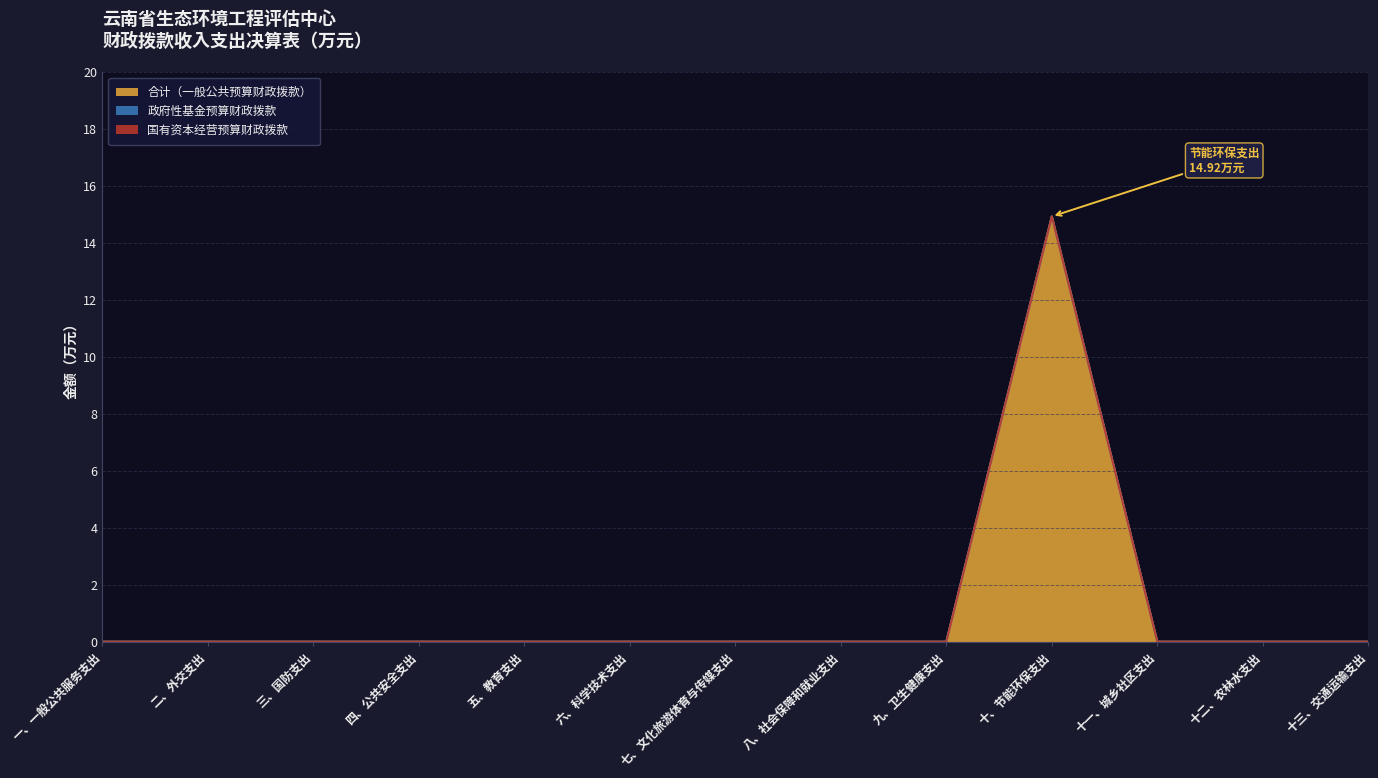

Rank the categories by 国有资本经营预算财政拨款 value from lowest to highest.

一、一般公共服务支出, 二、外交支出, 三、国防支出, 四、公共安全支出, 五、教育支出, 六、科学技术支出, 七、文化旅游体育与传媒支出, 八、社会保障和就业支出, 九、卫生健康支出, 十、节能环保支出, 十一、城乡社区支出, 十二、农林水支出, 十三、交通运输支出